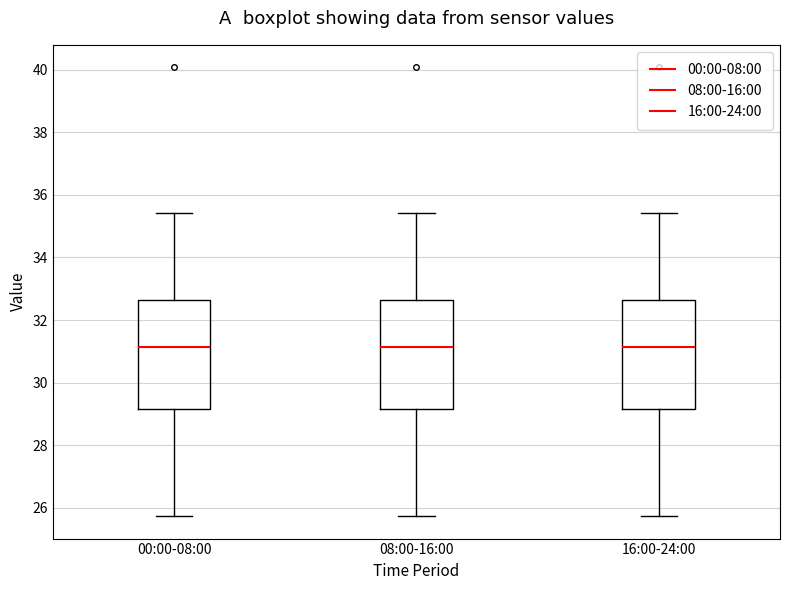

Where does the lower whisker of the box for 08:00-16:00 end on the y-axis? The values are not printed on the chart, so give them approximately, as read against the axis.

25.8